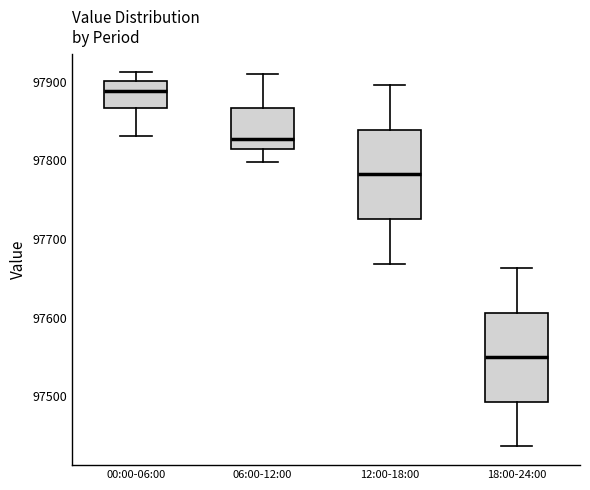

Reading left to right, transcribe this box plot: for each box, give where its median line is, the range the box spans, and where its two whiskers end, as read against the y-axis. The values are not printed on the chart, so give them approximately, as read against the axis.

00:00-06:00: median 97890, box 97870 to 97900, whiskers 97830 to 97910
06:00-12:00: median 97830, box 97810 to 97870, whiskers 97800 to 97910
12:00-18:00: median 97780, box 97730 to 97840, whiskers 97670 to 97900
18:00-24:00: median 97550, box 97490 to 97610, whiskers 97440 to 97660